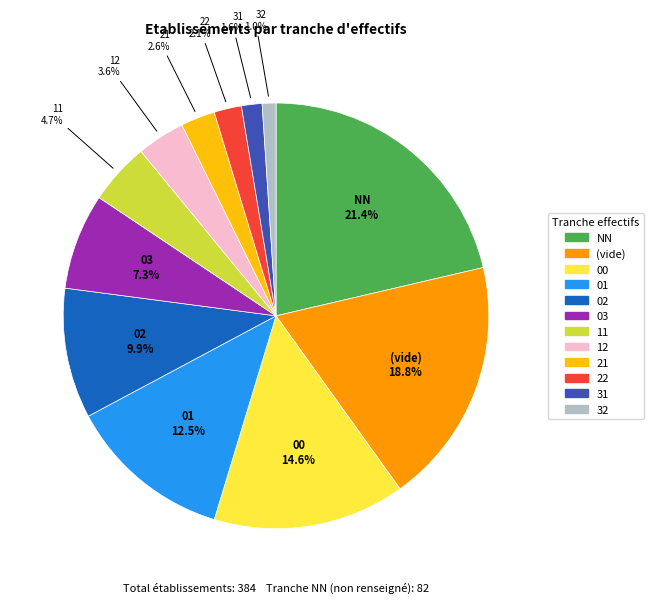

Does any single category account for the majority?

No